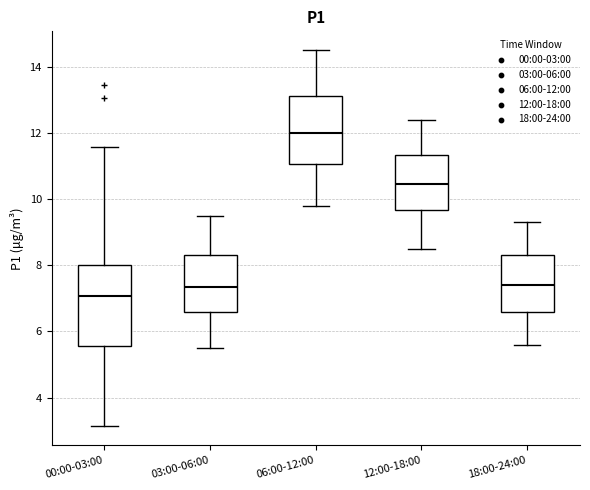

Which box's median line is the highest?

06:00-12:00